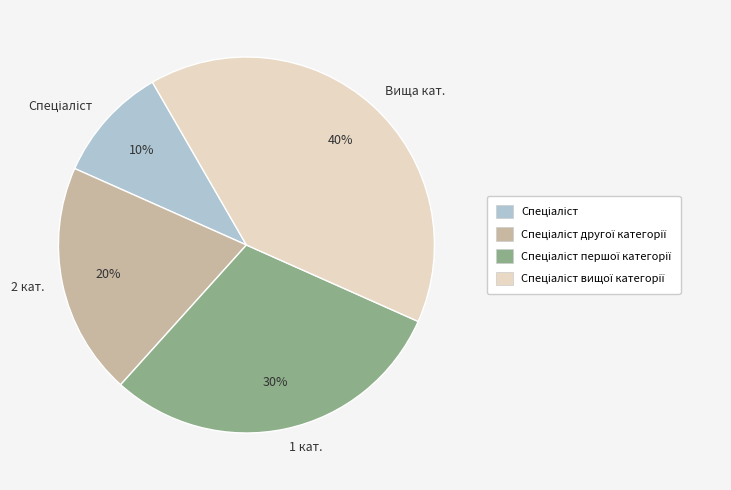

How many slices are in this pie chart?

4